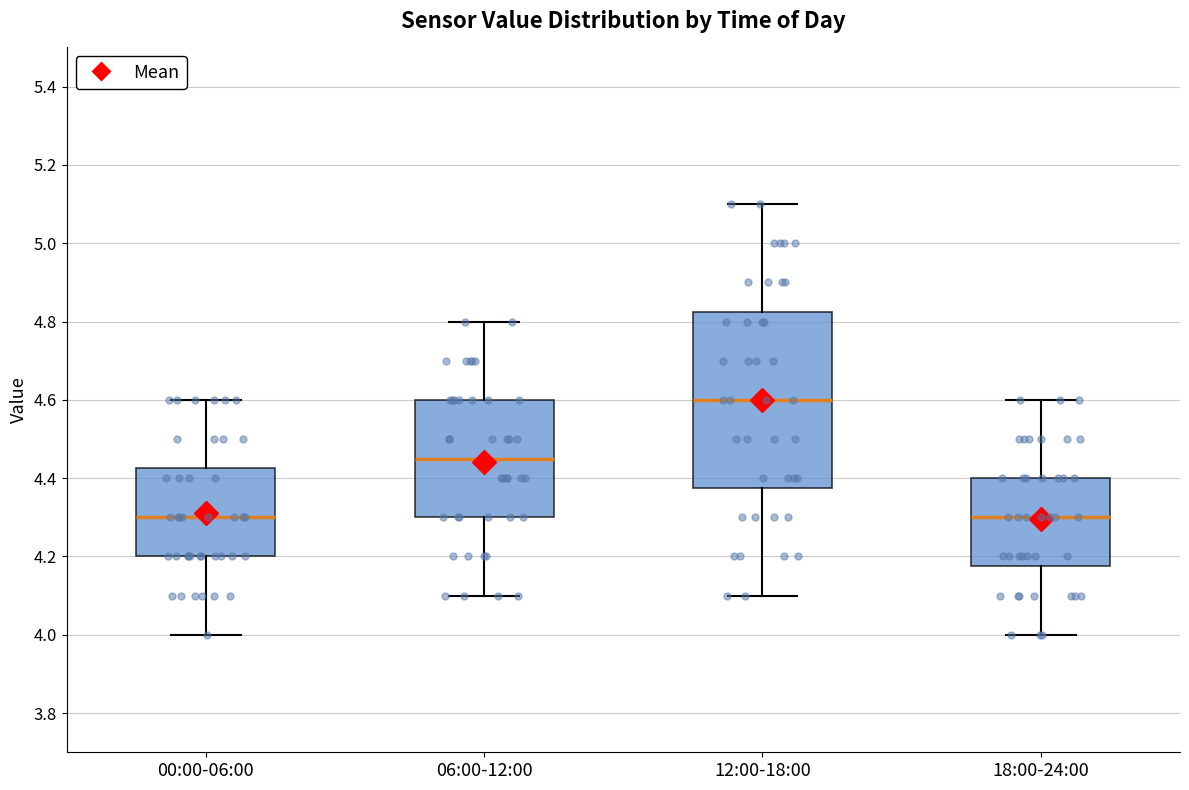

Comparing the boxes themselves (not the whiskers), which one is the tallest?

12:00-18:00